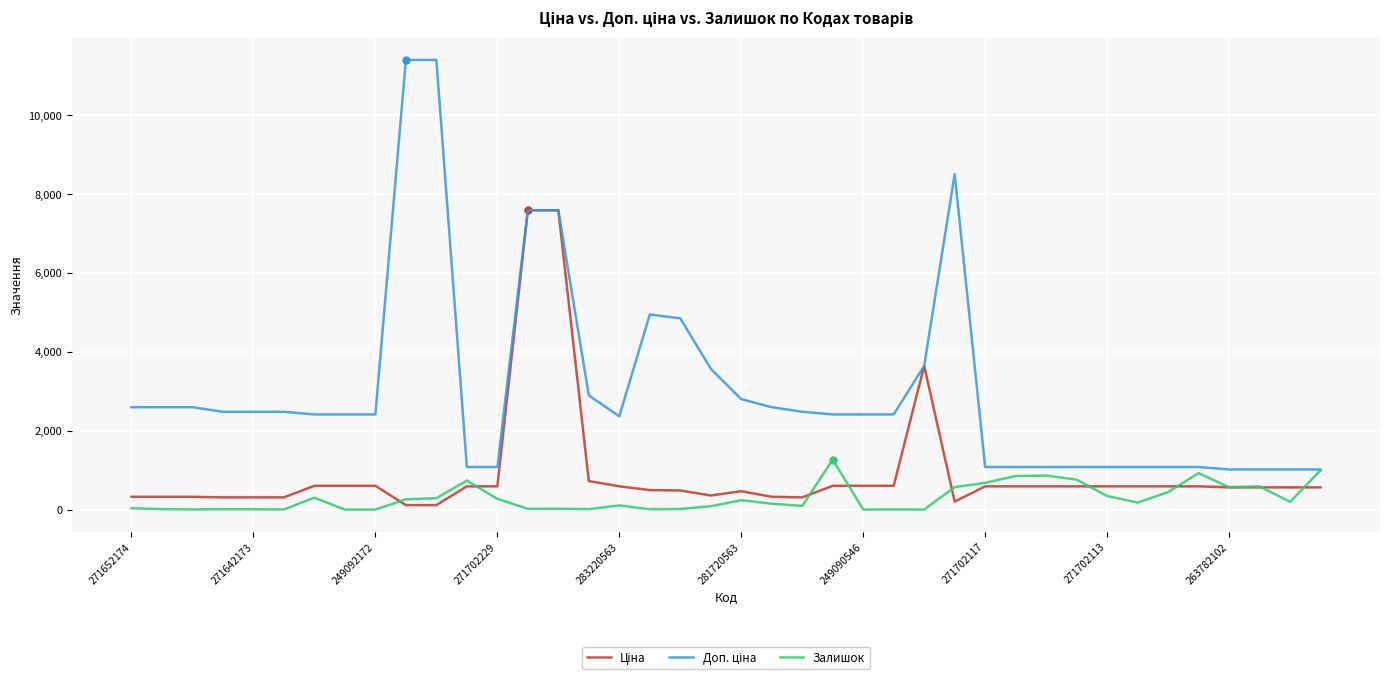

How many lines are shown in the chart?

3